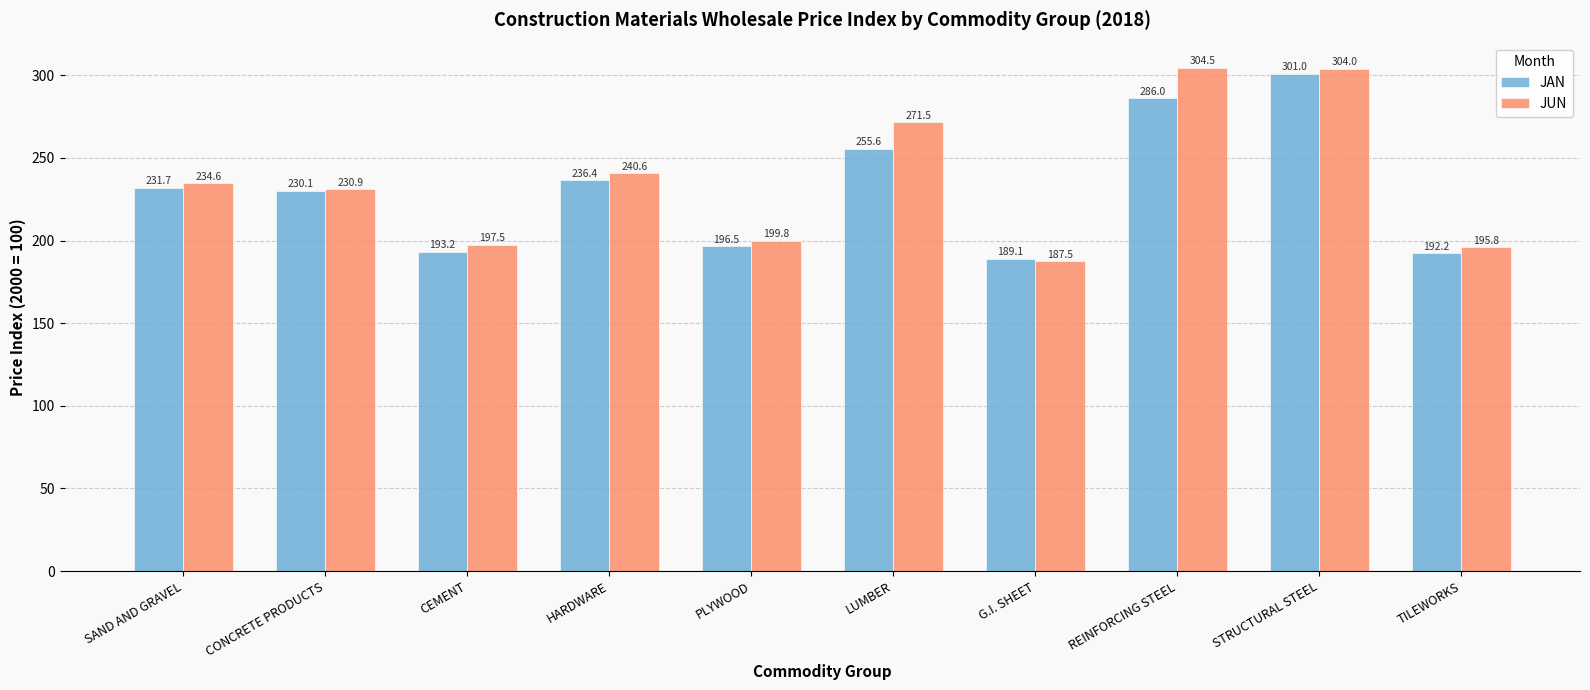

Rank the series by their maximum value, from lowest to highest.

JAN, JUN